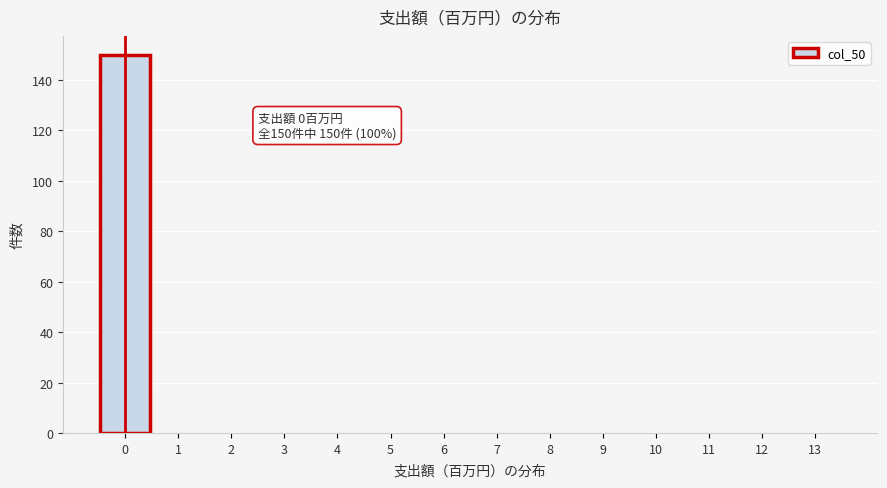

Over which range of the x-axis is the bar tallest?

-0.5 to 0.5